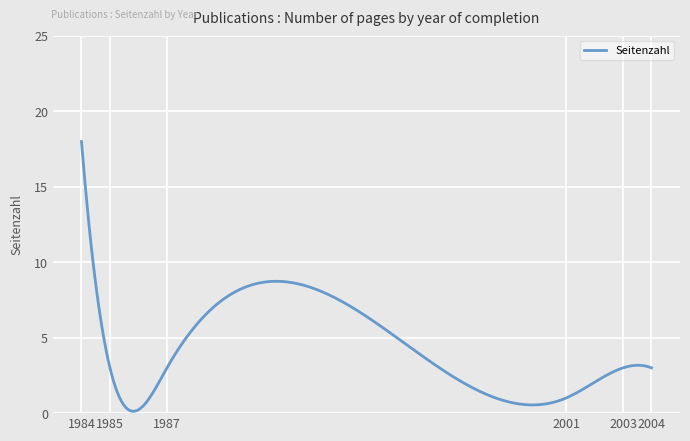

What is the difference between the maximum and minimum values?

17.9